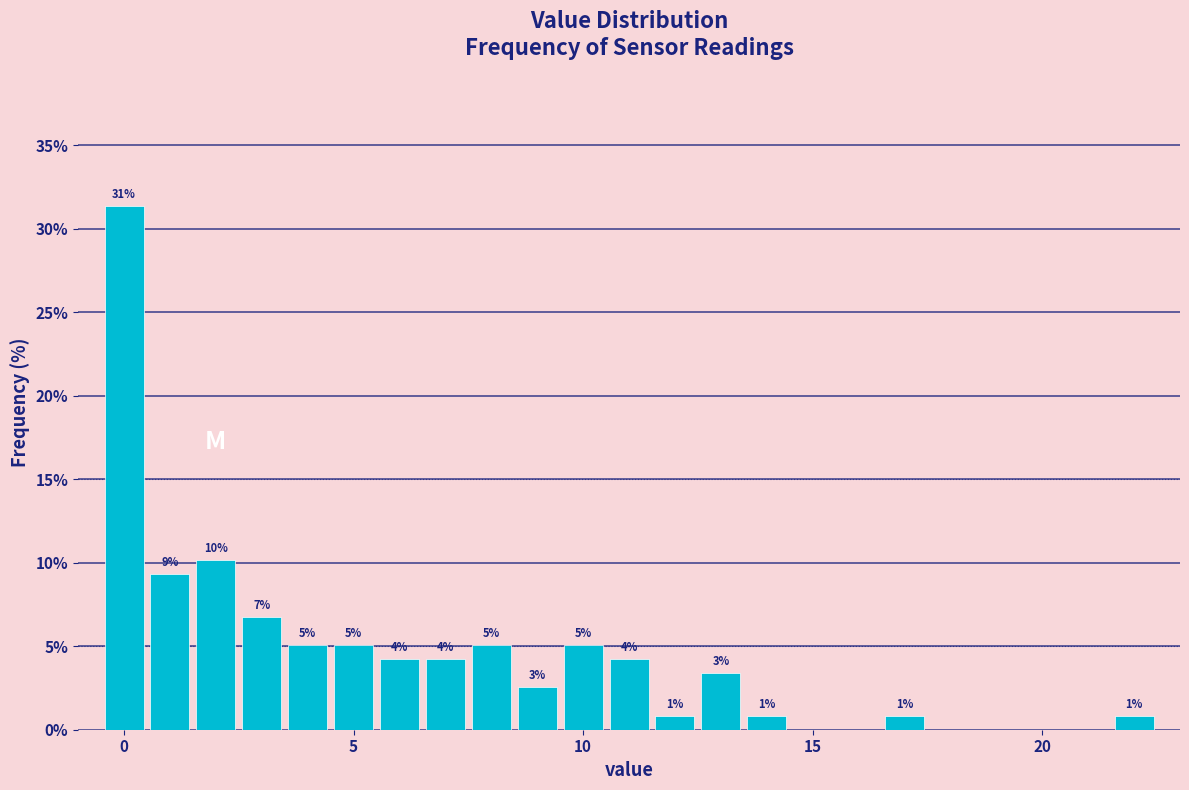

Read against the x-axis, roughly where is the centre of the tallest bar?

0.0